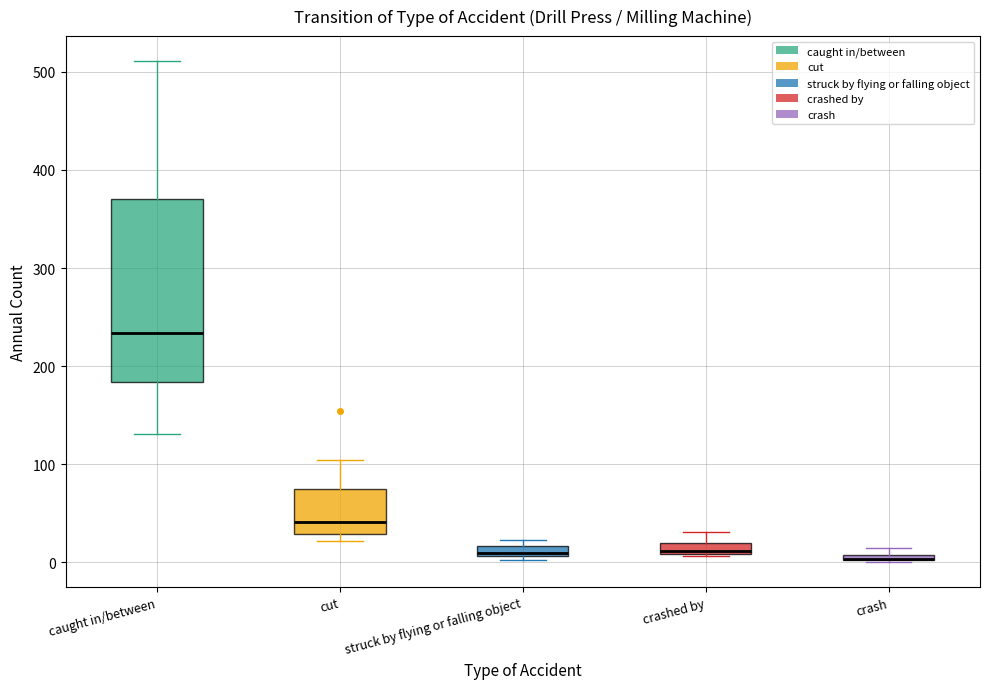

Comparing the boxes themselves (not the whiskers), which one is the tallest?

caught in/between